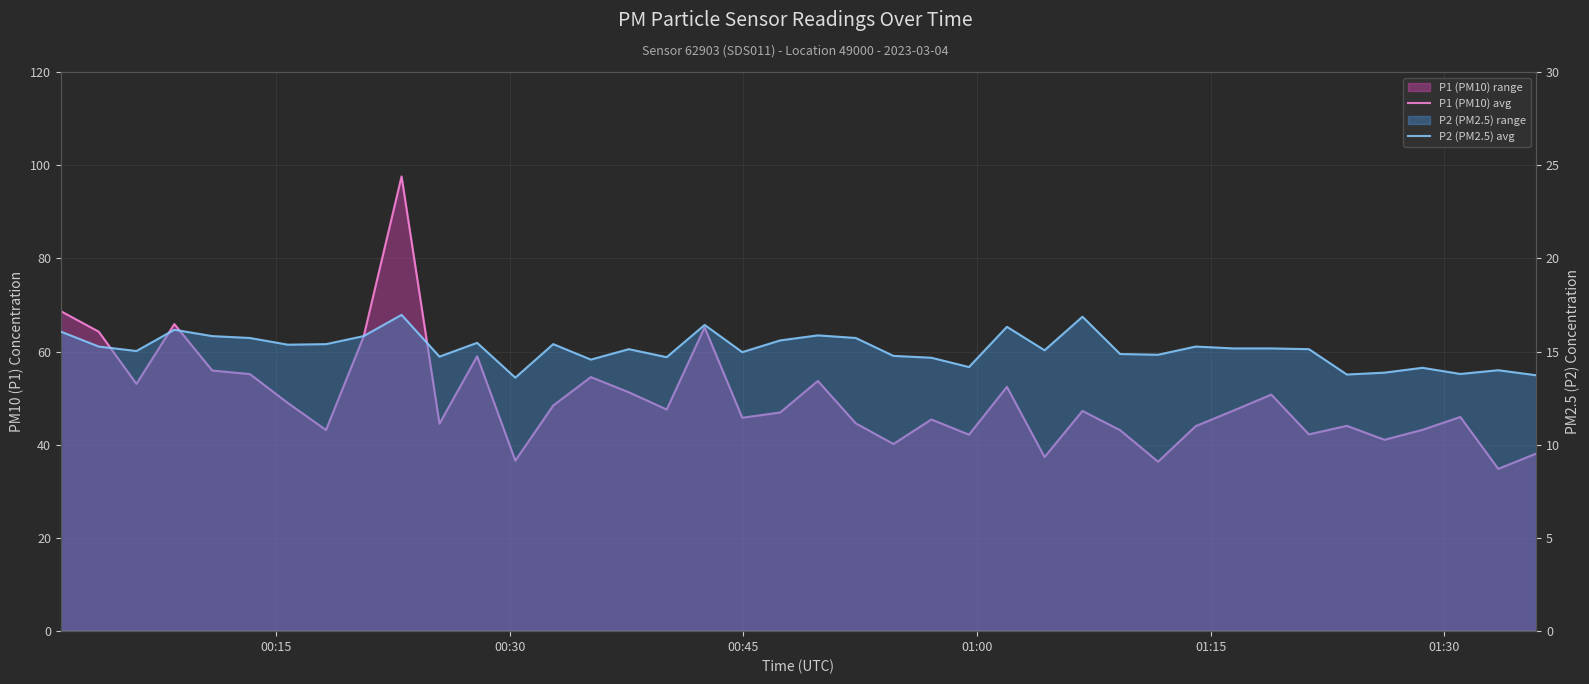

At which label does P2 (PM2.5) avg first exceed 15?

00:15